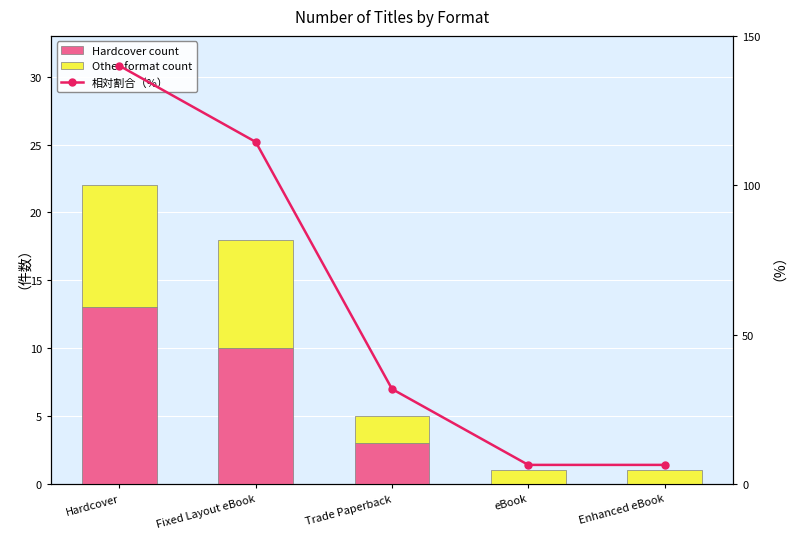

List the series in order of their peak value, highest first.

相対割合（%）, Hardcover count, Other format count